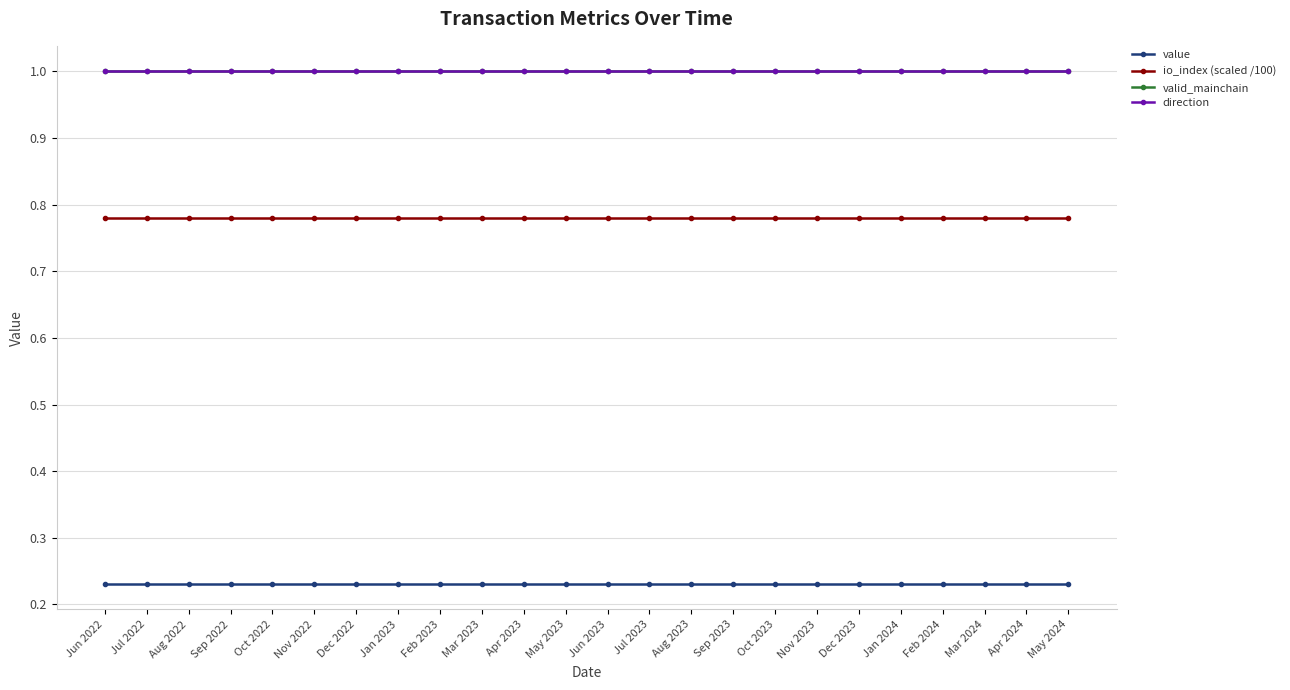

True or false: io_index (scaled /100) and value intersect in this chart.

False